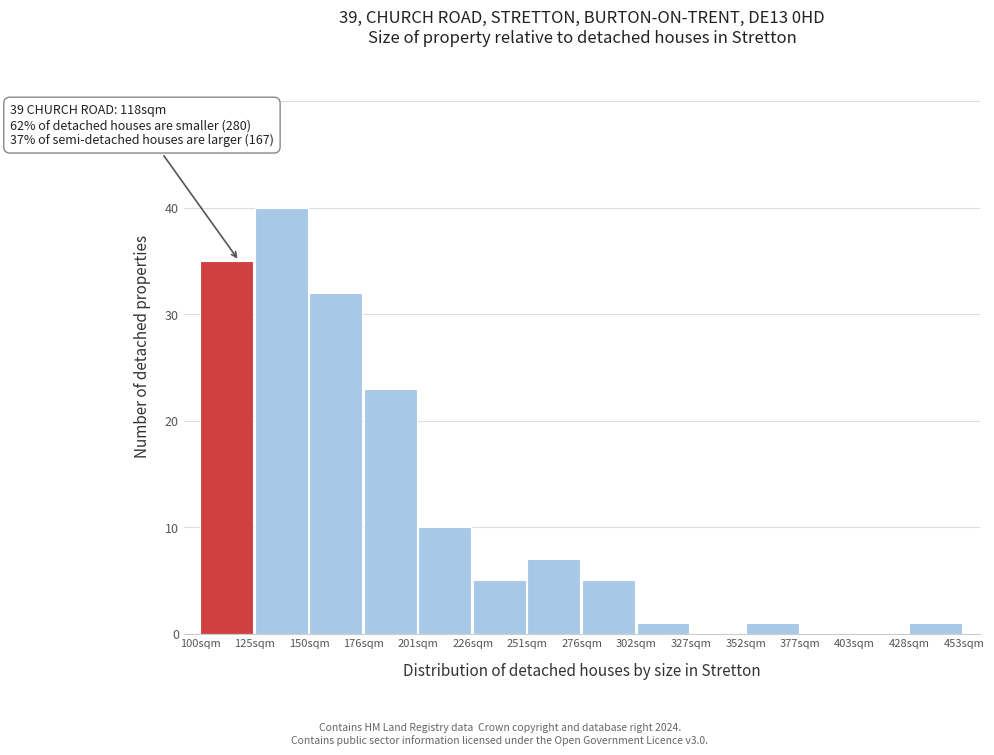

Reading left to right, extract all data points from this chart.

100sqm=35	125sqm=40	150sqm=32	176sqm=23	201sqm=10	226sqm=5	251sqm=7	276sqm=5	302sqm=1	327sqm=0	352sqm=1	377sqm=0	403sqm=0	428sqm=1